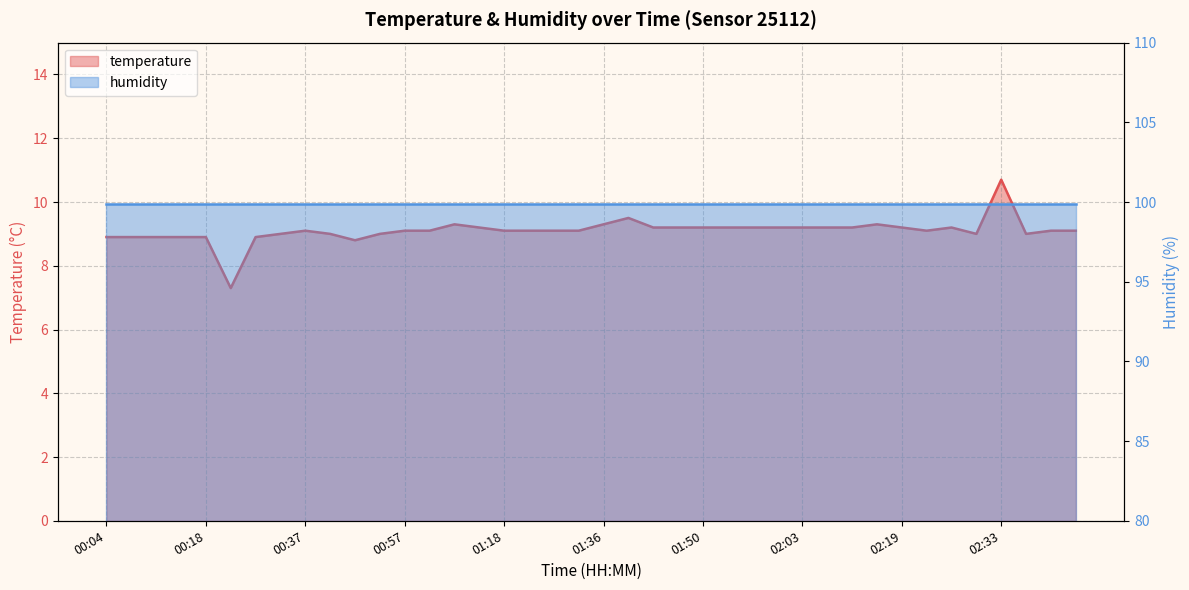

Rank the categories by value from lowest to highest.

00:20, 00:51, 00:04, 00:07, 00:09, 00:12, 00:18, 00:26, 00:34, 00:49, 00:54, 02:30, 02:36, 00:37, 00:57, 01:03, 01:18, 01:21, 01:24, 01:27, 02:25, 02:38, 02:43, 01:13, 01:42, 01:45, 01:50, 01:53, 01:55, 01:58, 02:03, 02:06, 02:08, 02:19, 02:28, 01:10, 01:36, 02:14, 01:39, 02:33